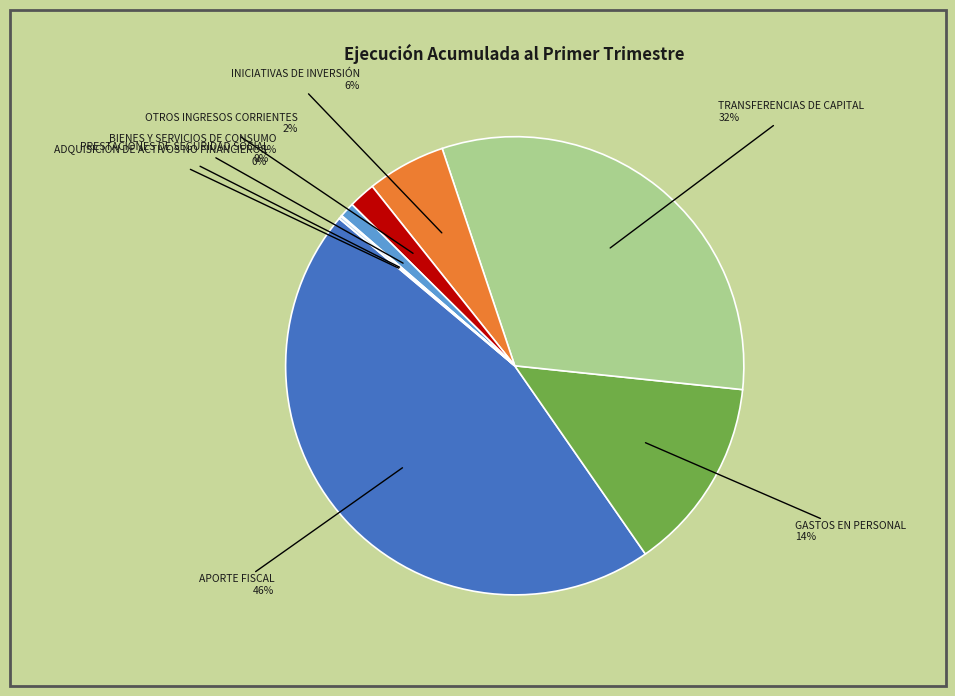

Do GASTOS EN PERSONAL and TRANSFERENCIAS DE CAPITAL together represent more than half of the pie?

No